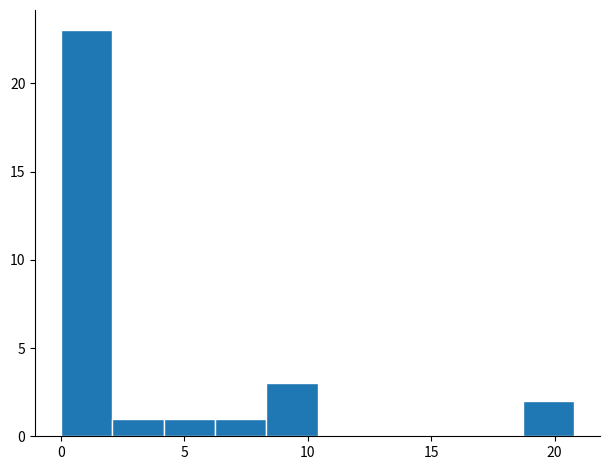

How tall is the bar that spans 8.5 to 10.5 on the x-axis? Neither the bar edges nor the heights are printed on the chart, so give them approximately, as read against the axes.

3